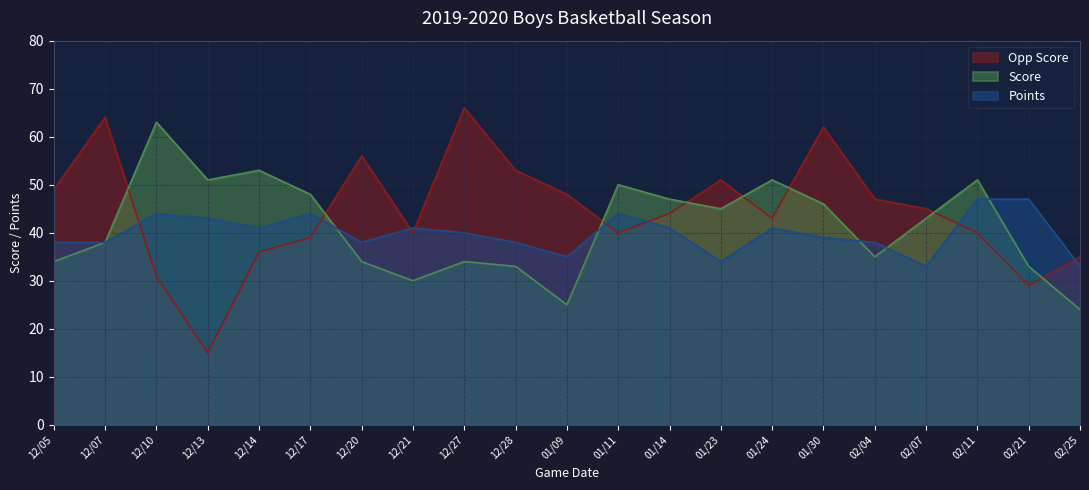

What is the label of the 18th point from the left?

02/07